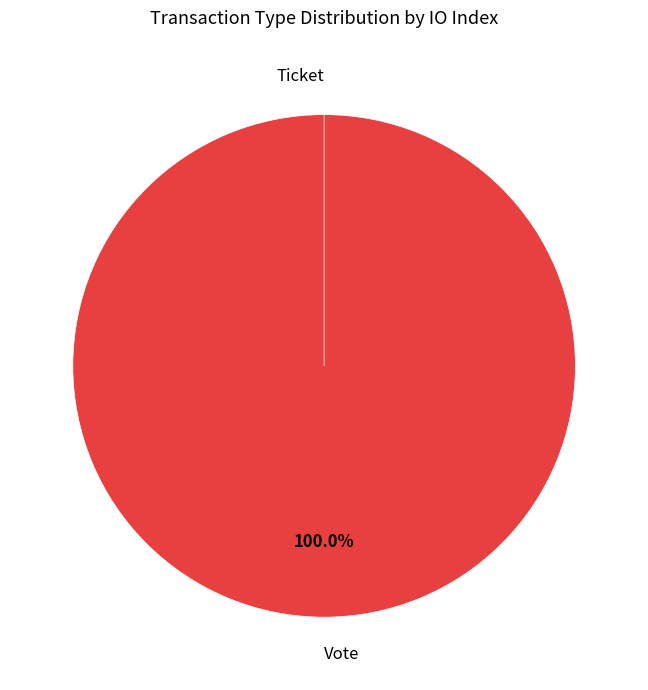

Do Ticket and Vote together represent more than half of the pie?

Yes